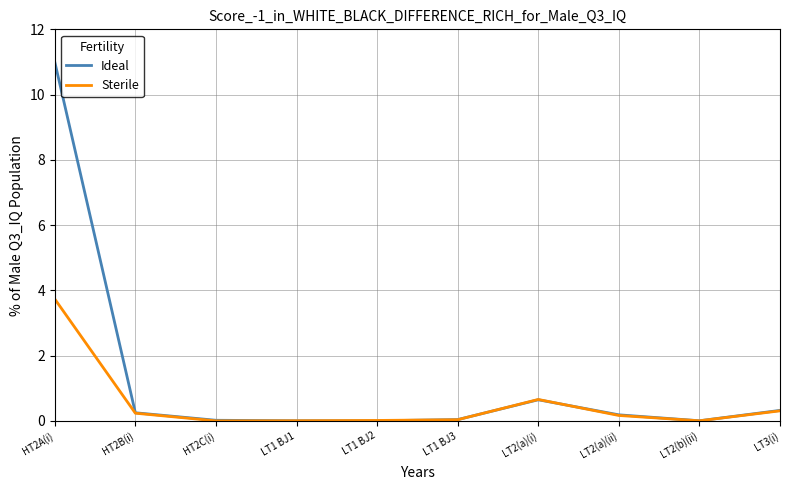

How many lines are shown in the chart?

2